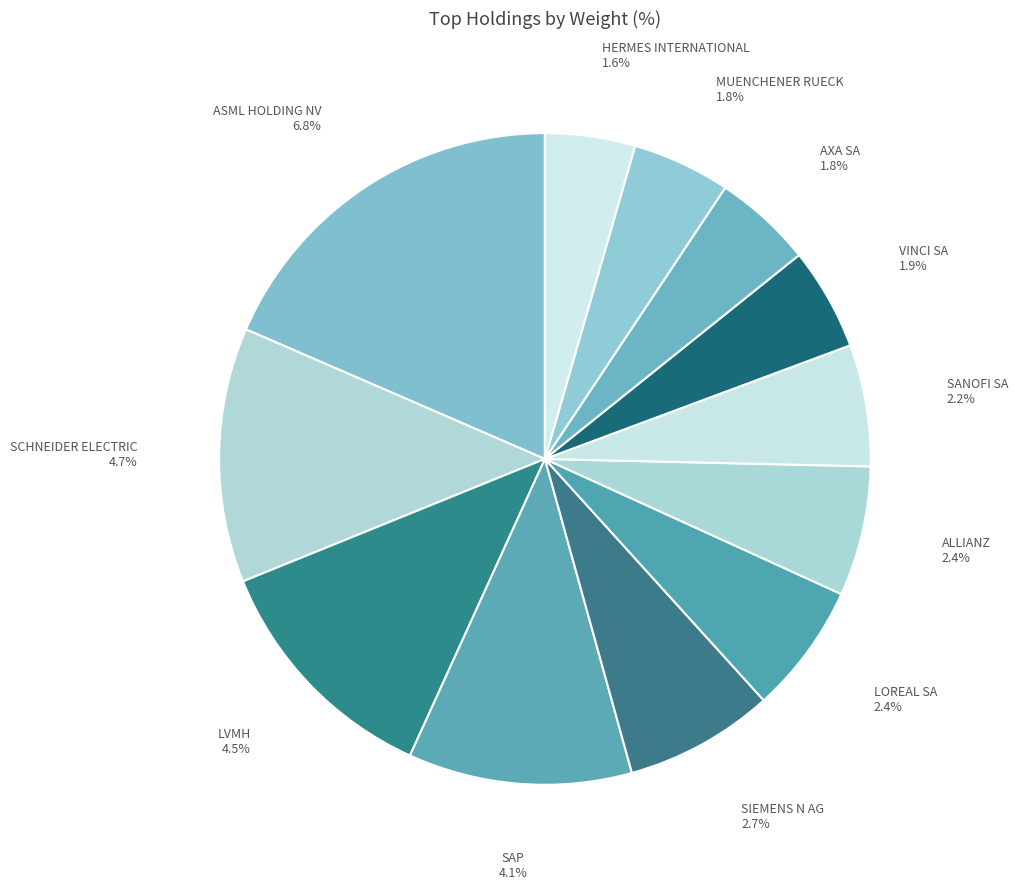

To the nearest percent, what is the average slice percentage?

8%